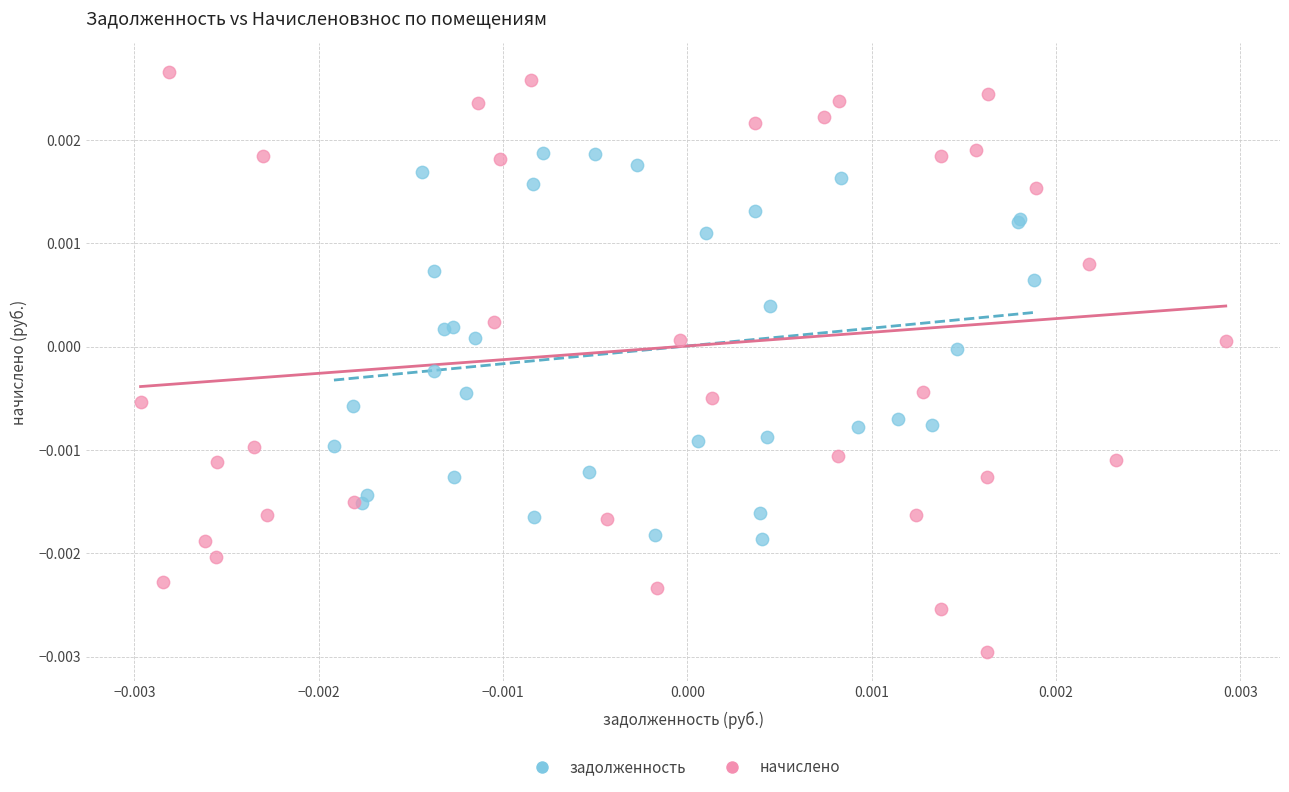

Which series reaches the maximum Y coordinate?

начислено